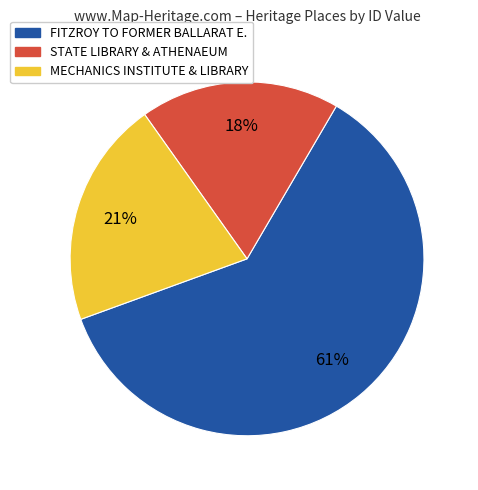

What percentage is the STATE LIBRARY & ATHENAEUM slice, to the nearest percent?

18%